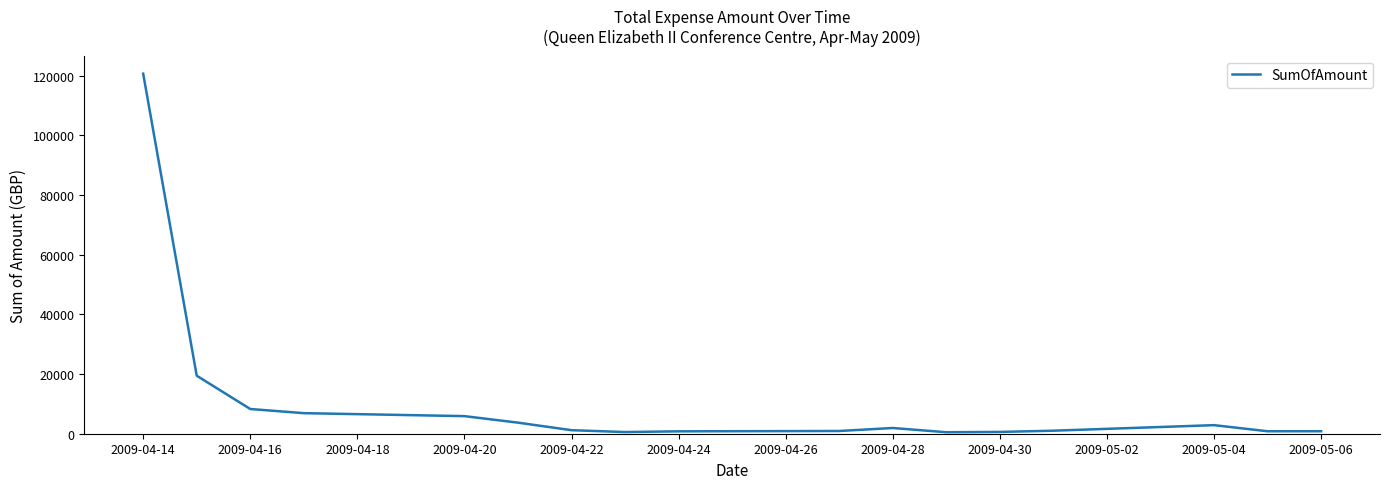

What is the difference between the maximum and minimum values?

120163.3